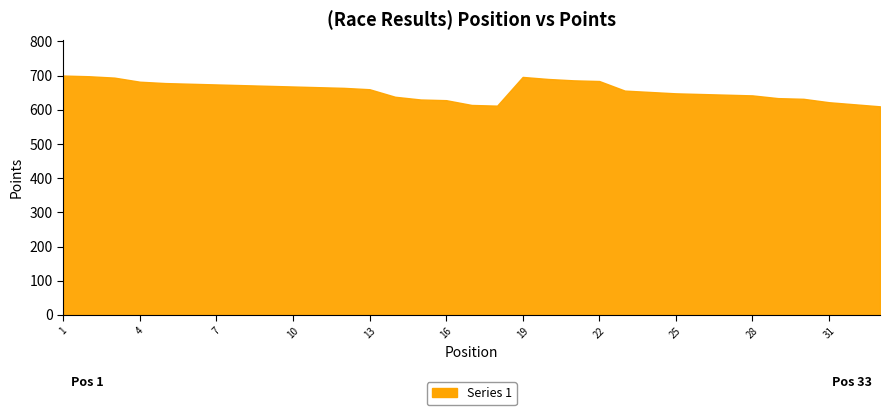

What is the difference between the second highest and second lowest values?

86